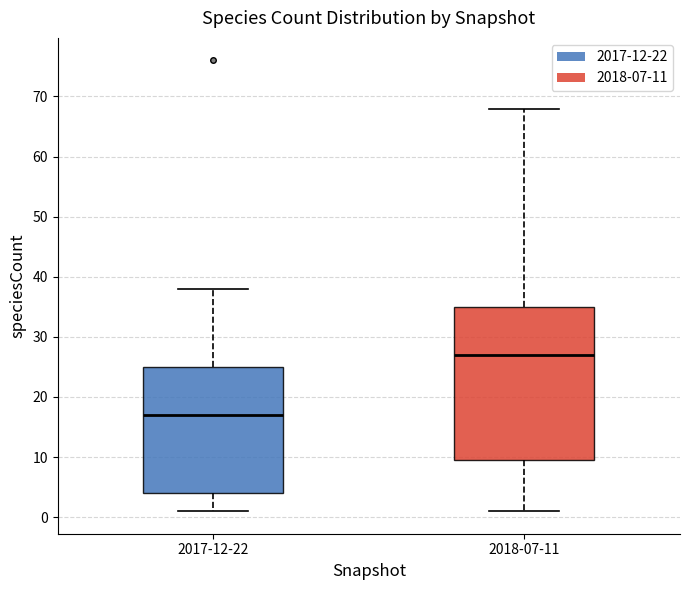

Which box is the tallest, from its lower edge to its upper edge?

2018-07-11